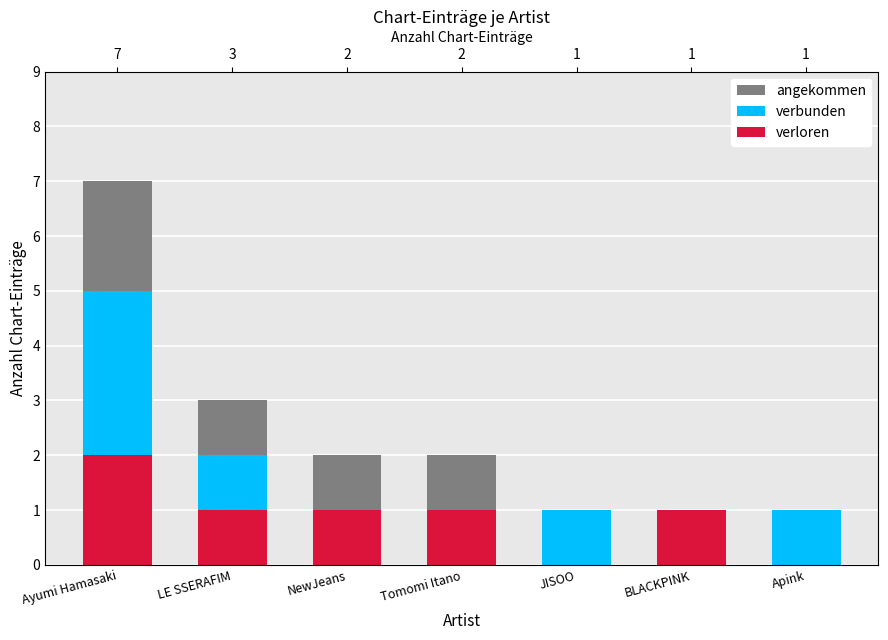

What is the label of the 7th bar from the right?

Ayumi Hamasaki